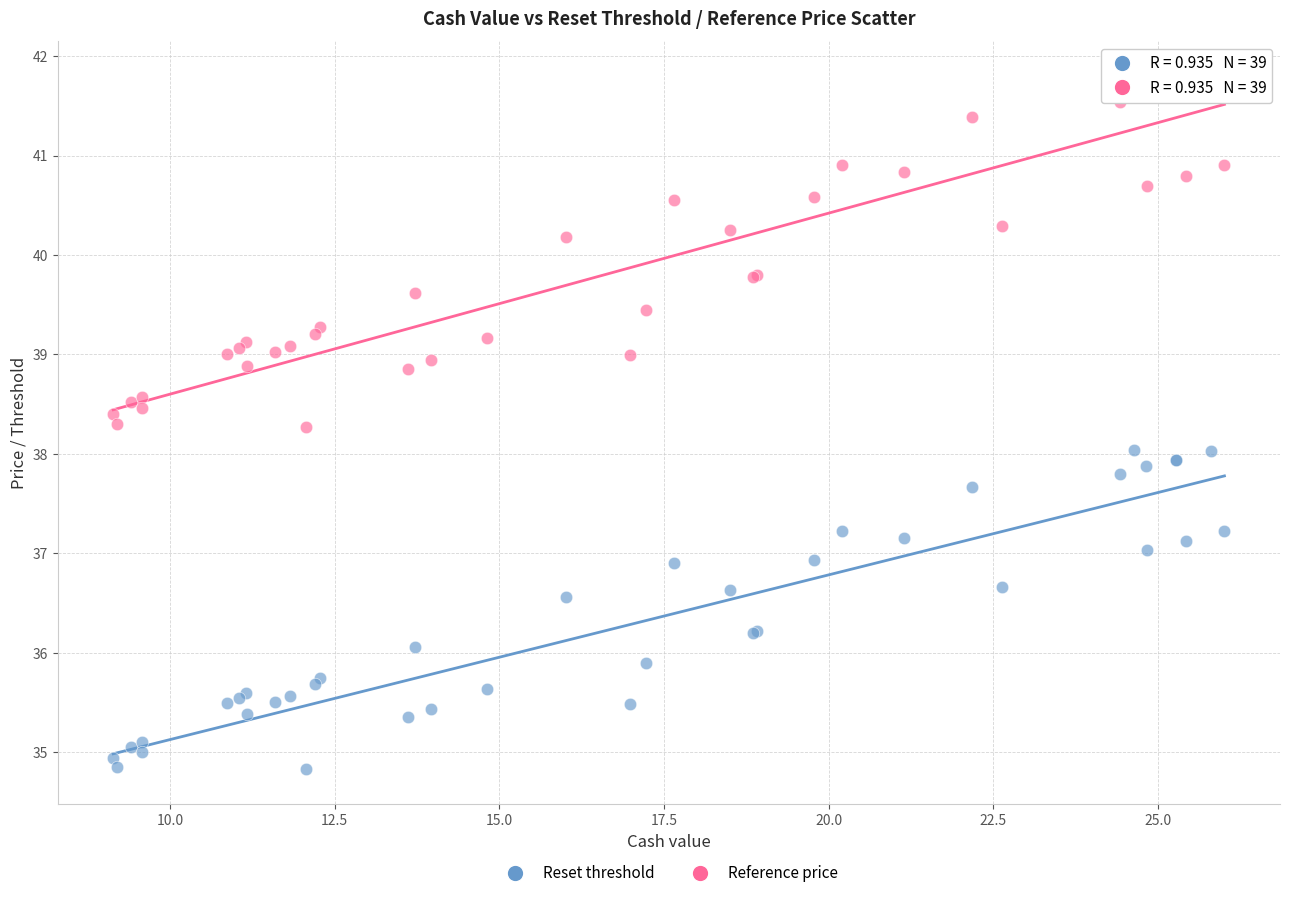

What is the X range (max minus min) for the scatter plot?

16.9